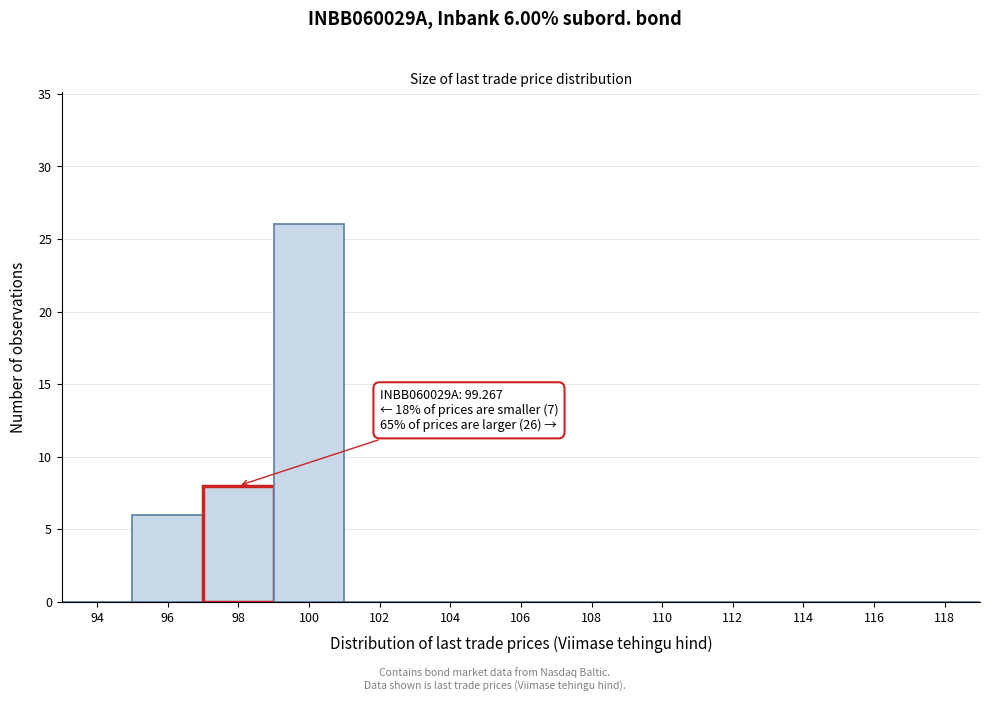

Reading right to left, list all the values displayed in this chart.

118=0	116=0	114=0	112=0	110=0	108=0	106=0	104=0	102=0	100=26	98=8	96=6	94=0